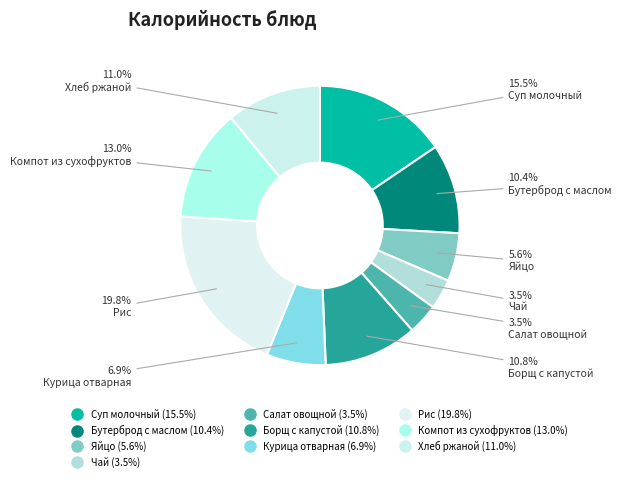

What is the smallest slice in the pie chart?

Чай